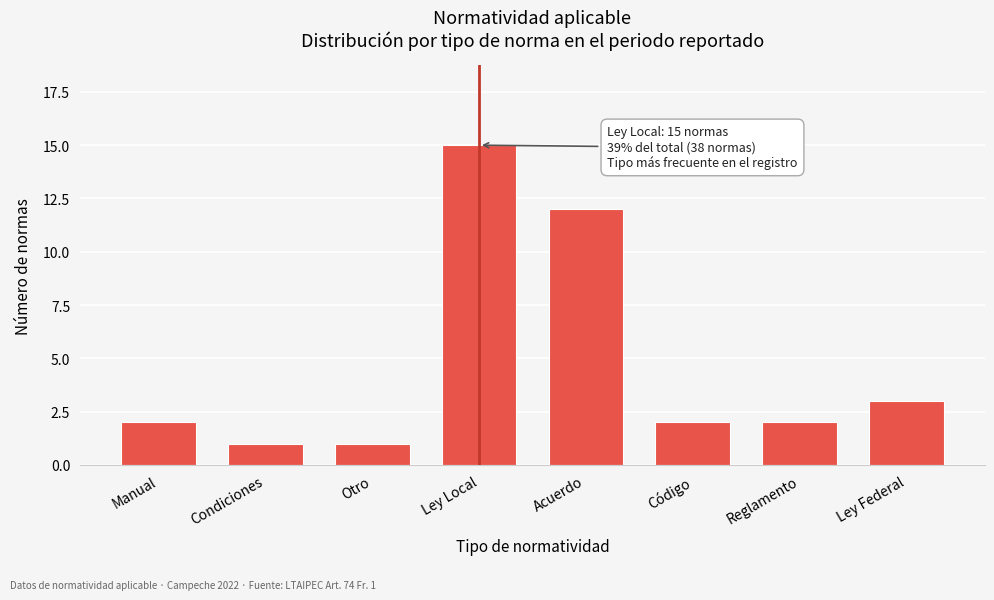

Reading left to right, transcribe all the data shown in this chart.

Manual=2	Condiciones=1	Otro=1	Ley Local=15	Acuerdo=12	Código=2	Reglamento=2	Ley Federal=3